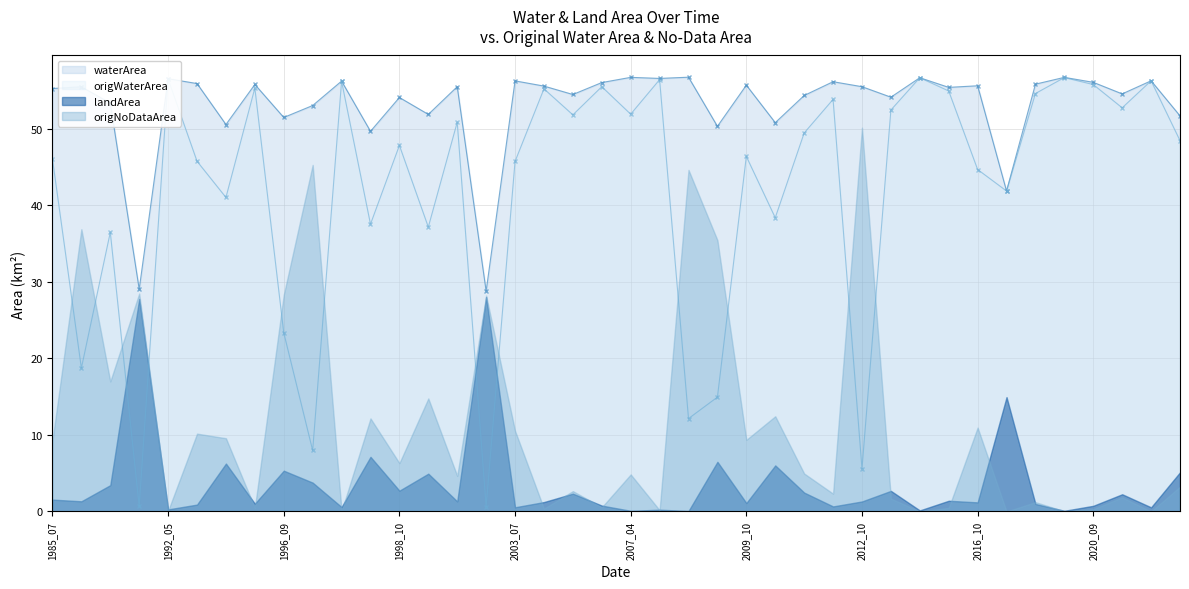

At how many categories does at least one series exceed 16?

40